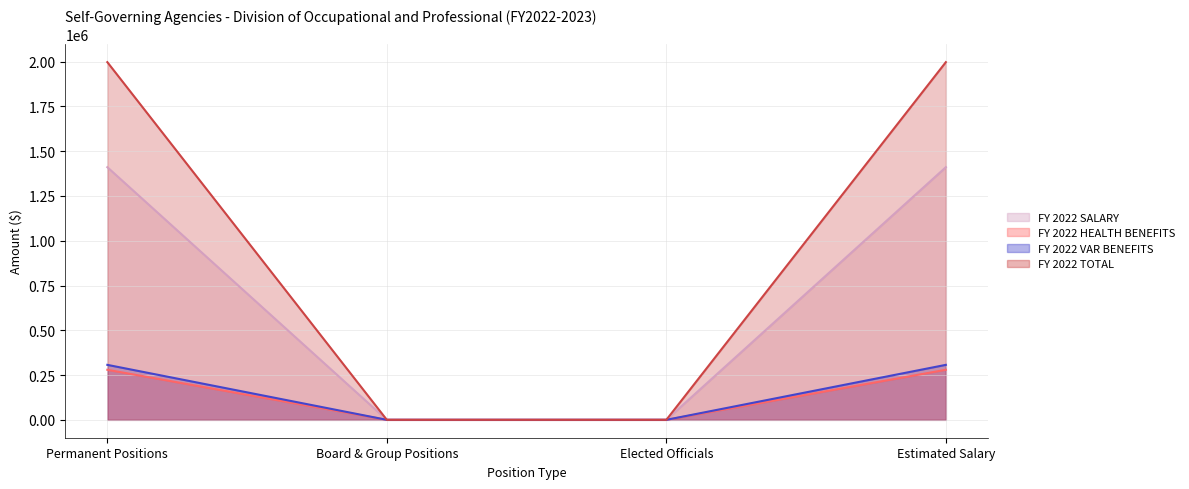

Which series has the largest range (max minus min)?

FY 2022 TOTAL